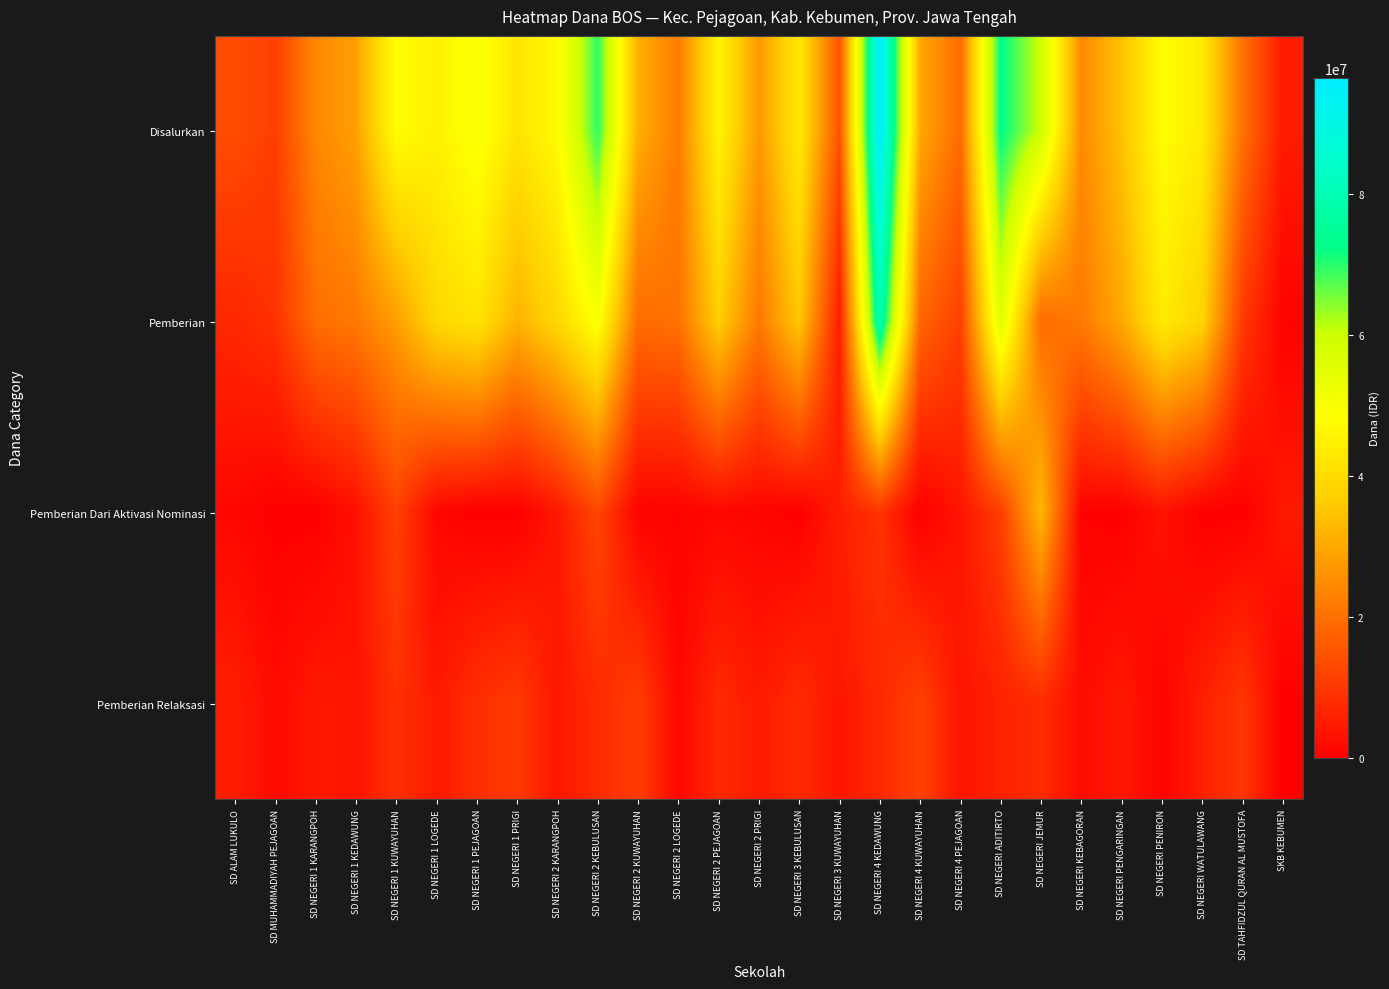

At how many categories does at least one series exceed 77371660?

1